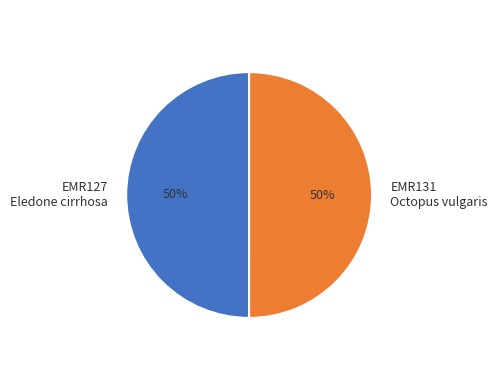

What is the ratio of the value at EMR127 Eledone cirrhosa to the value at EMR131 Octopus vulgaris?

1.0